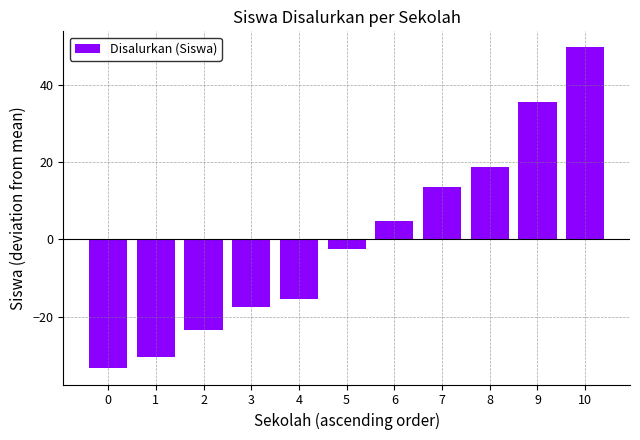

What is the minimum value shown in the chart?

-33.4